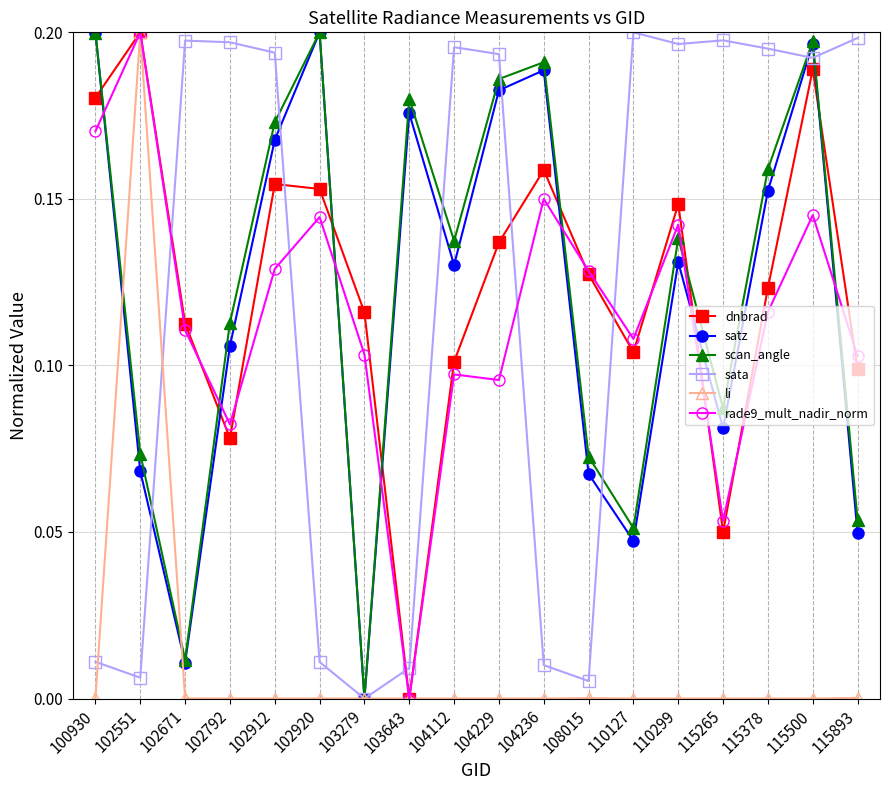

Between 104236 and 115378, which series saw the biggest shift?

sata